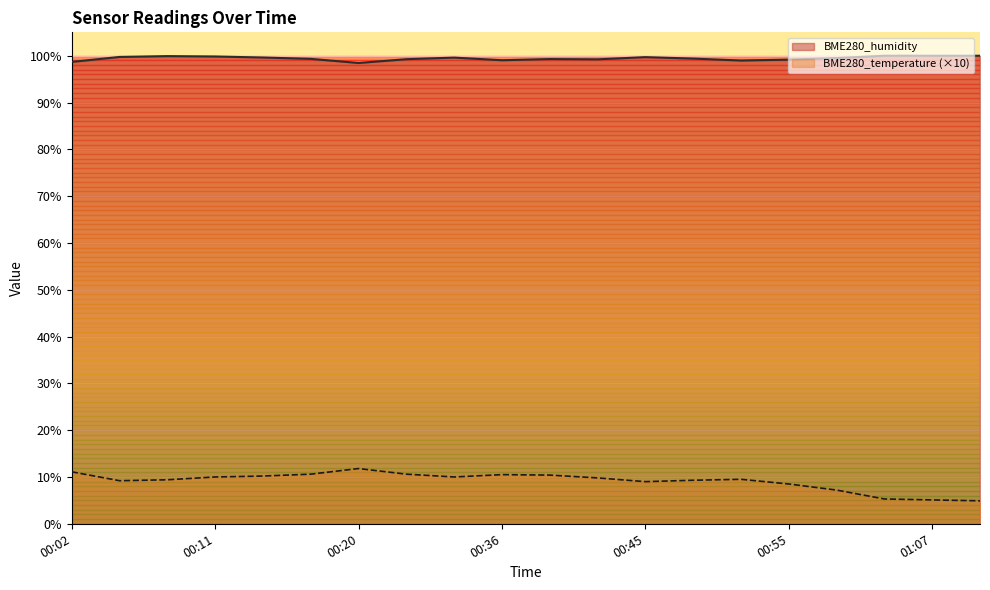

Rank the series by their maximum value, from highest to lowest.

BME280_humidity, BME280_temperature (×10)